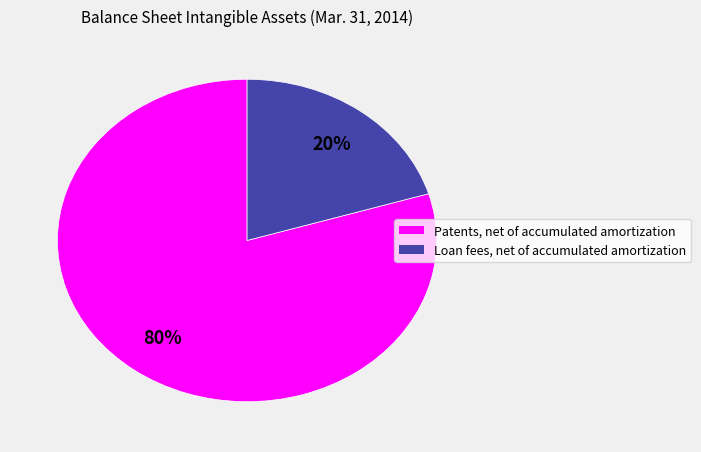

Is the sum of Loan fees, net of accumulated amortization and Patents, net of accumulated amortization greater than half?

Yes